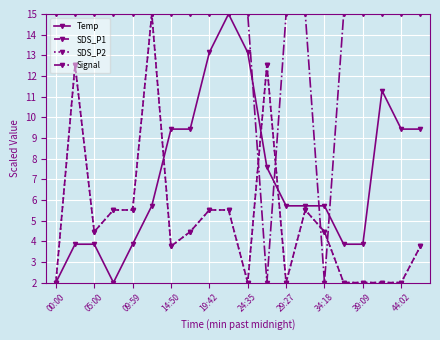

Rank the series by their maximum value, from highest to lowest.

Temp, SDS_P1, SDS_P2, Signal